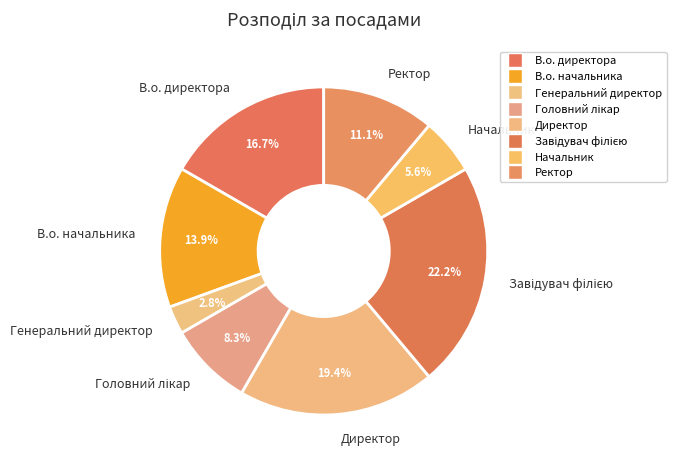

To the nearest percent, what is the difference between the Генеральний директор and В.о. начальника slice percentages?

11%